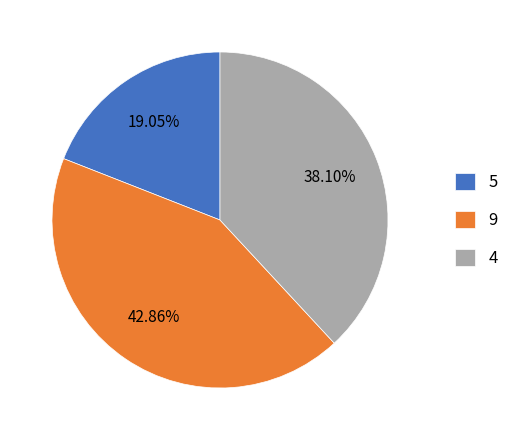

Rank the categories by value from lowest to highest.

5, 4, 9